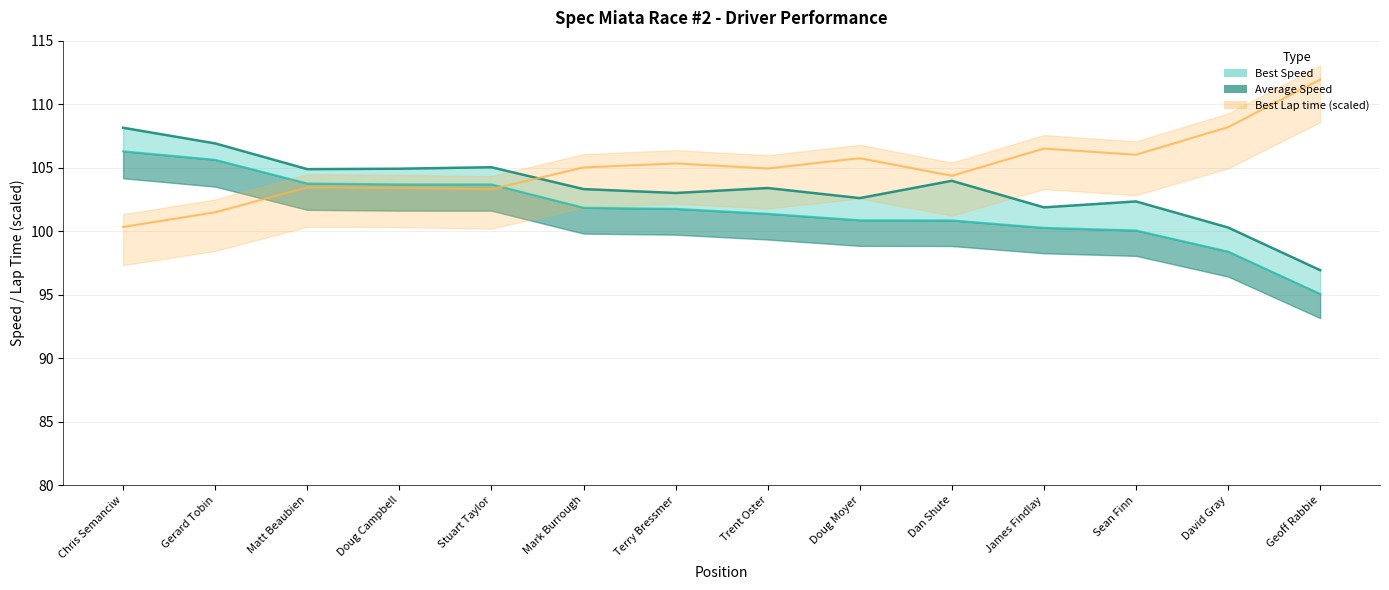

Which series changed the most between Matt Beaubien and Sean Finn?

Average Speed